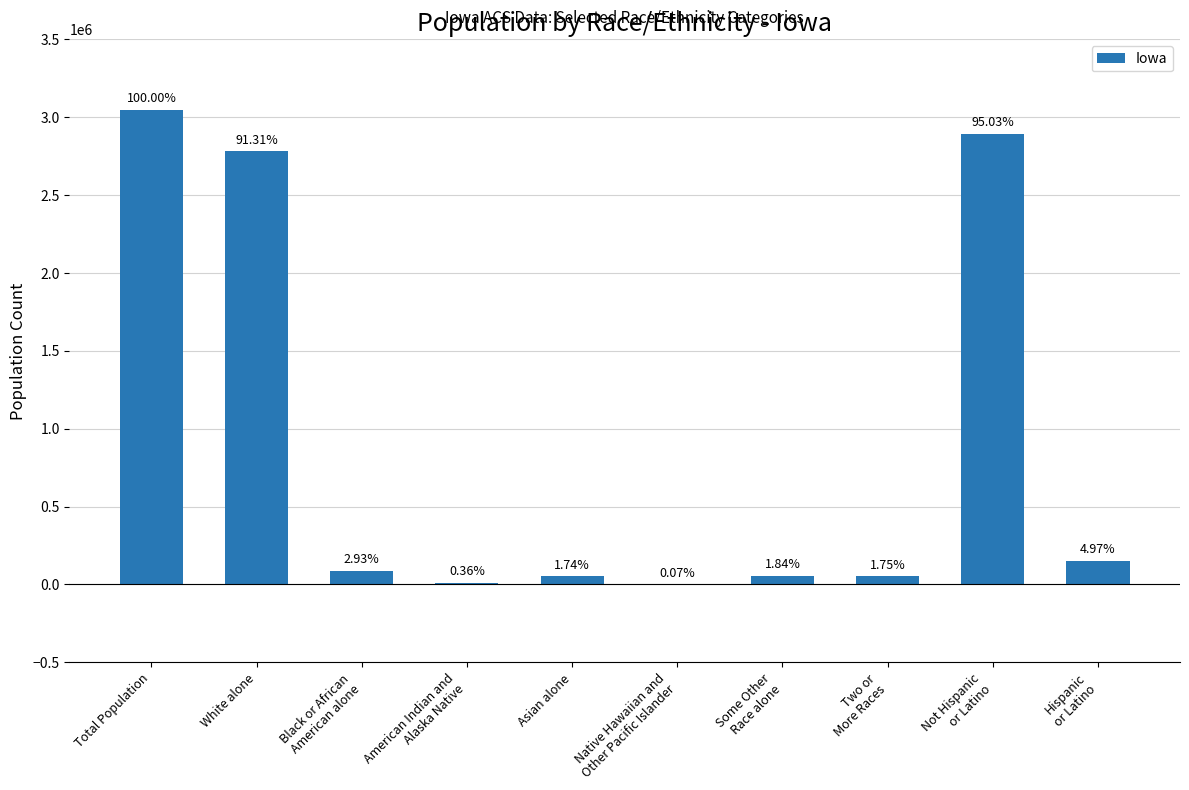

Are the bars horizontal?

No